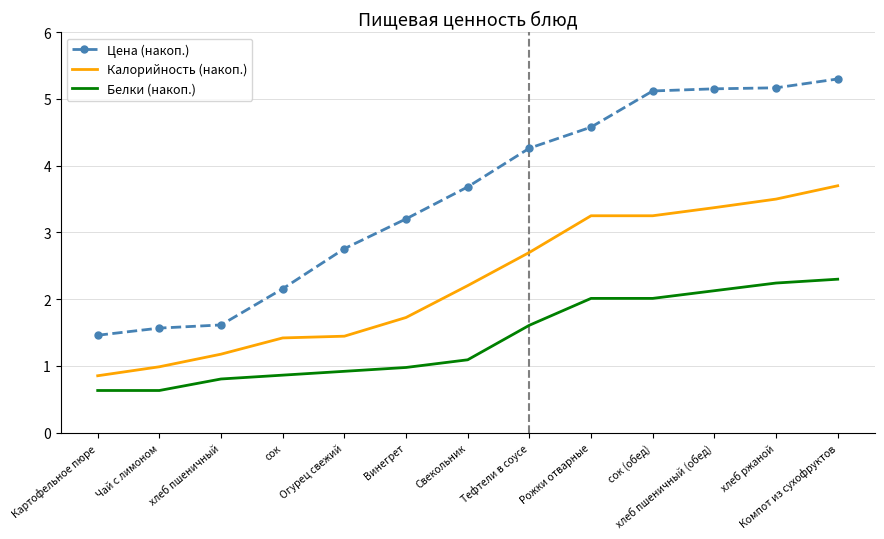

What is the difference between the Калорийность (накоп.) values at Компот из сухофруктов and сок (обед)?

0.4